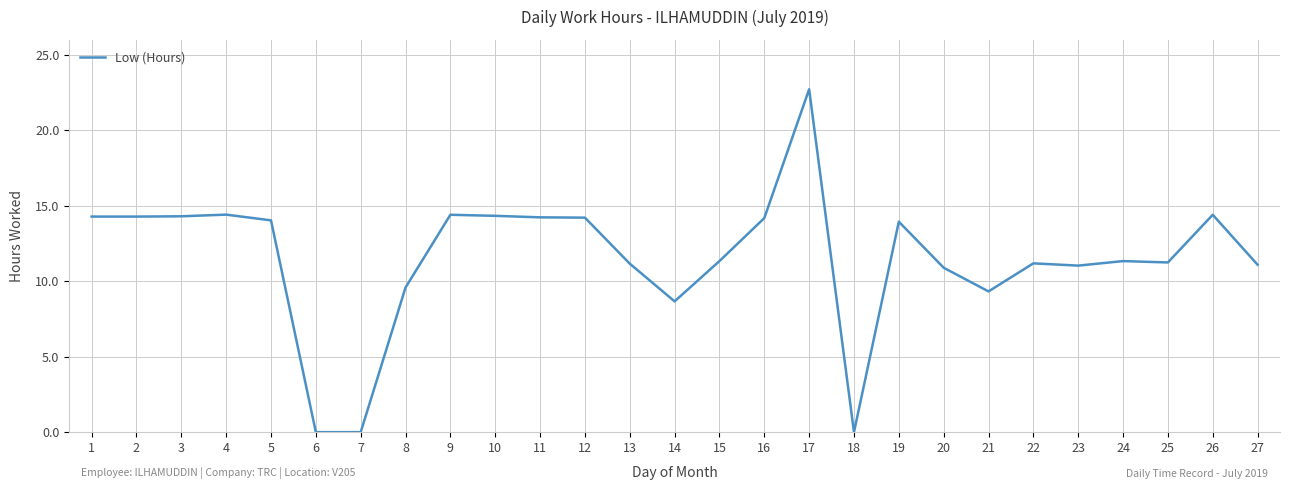

What is the ratio of the value at 13 to the value at 4?

0.8